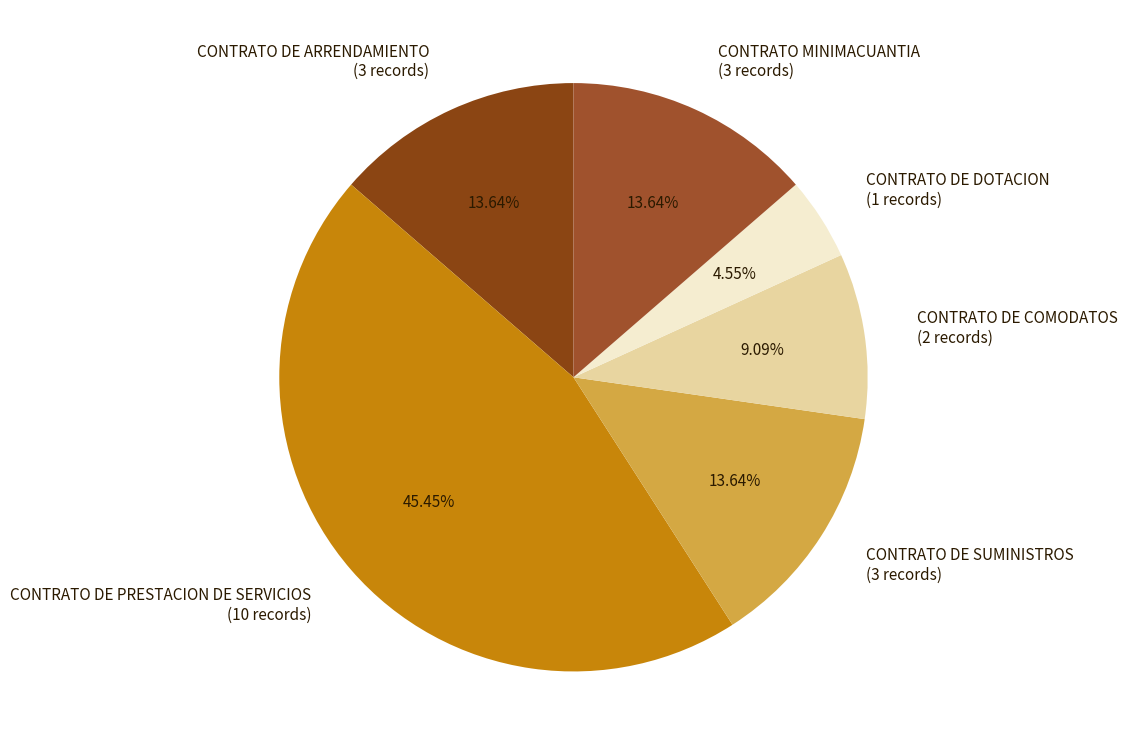

Between CONTRATO DE COMODATOS and CONTRATO DE PRESTACION DE SERVICIOS, which is larger?

CONTRATO DE PRESTACION DE SERVICIOS